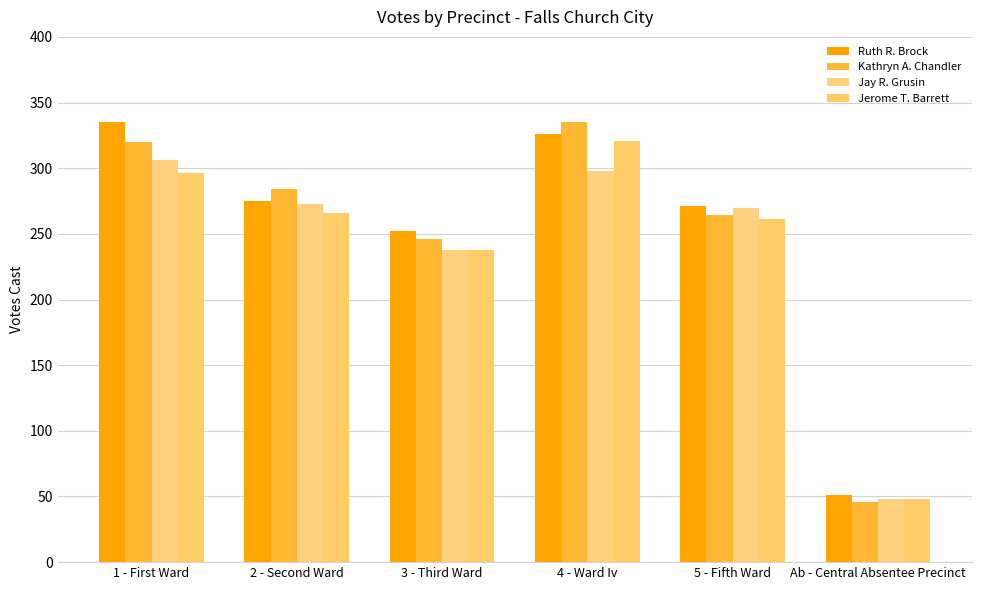

Which label corresponds to the smallest value in the chart?

Ab - Central Absentee Precinct